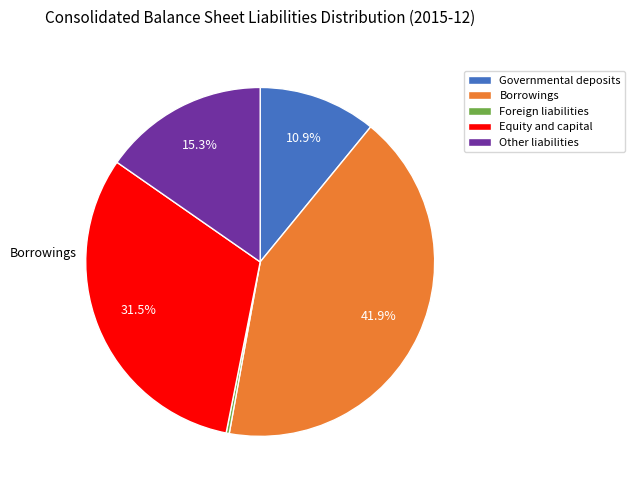

Is it true that Foreign liabilities is 0% of the pie?

True